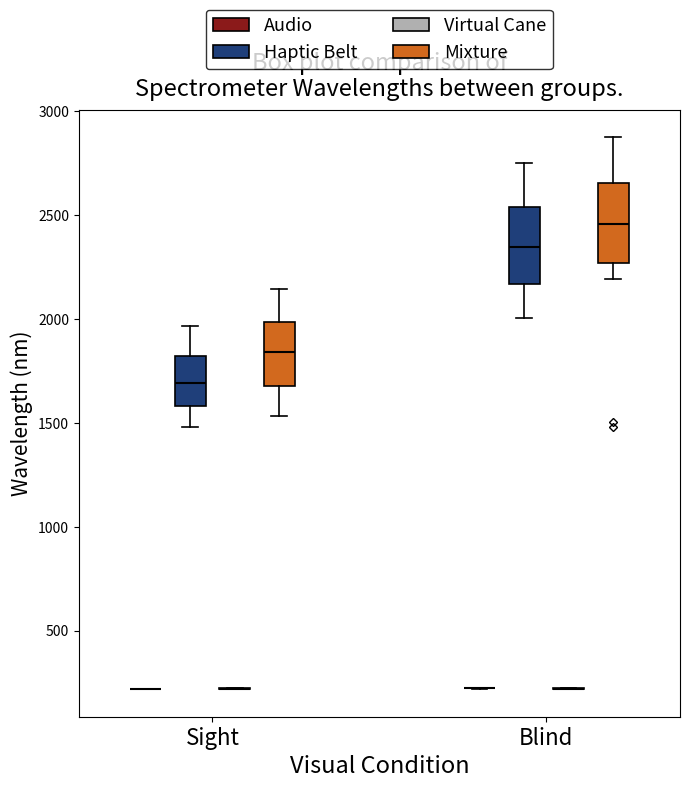

Where is the lower edge of the box for Sight (Haptic Belt) on the y-axis? The values are not printed on the chart, so give them approximately, as read against the axis.

1600